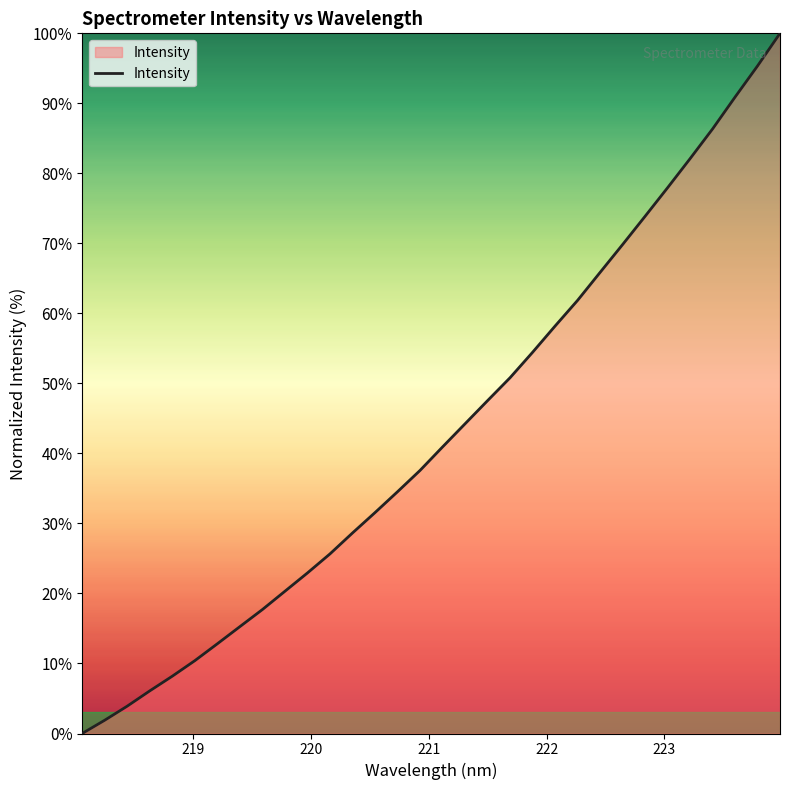

True or false: the data has more than 0 interior local peaks.

False